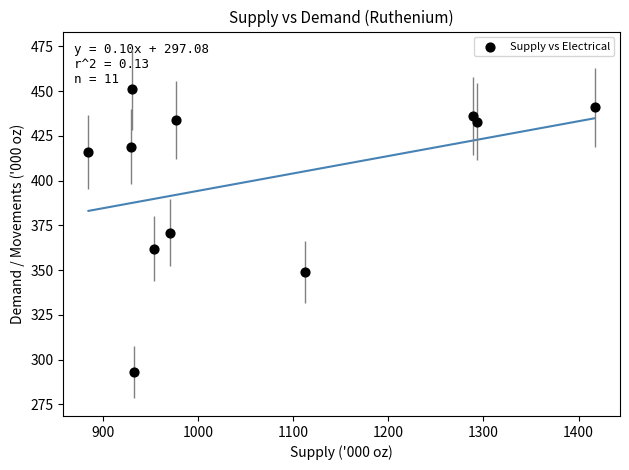

What is the average Y value?

400